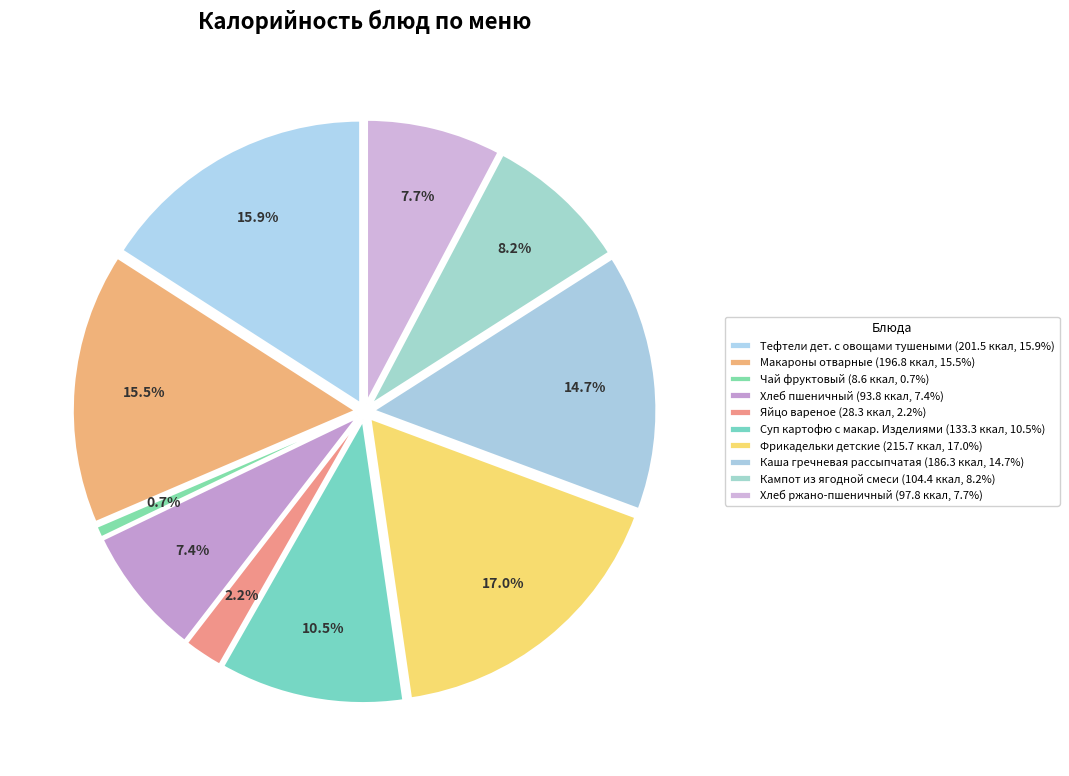

What percentage do Фрикадельки детские and Кампот из ягодной смеси together represent?

25.3%